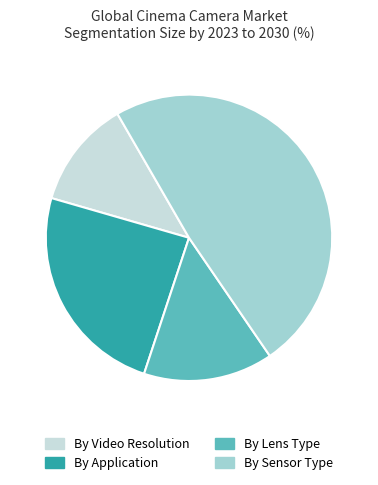

Is there a majority slice in this chart?

No